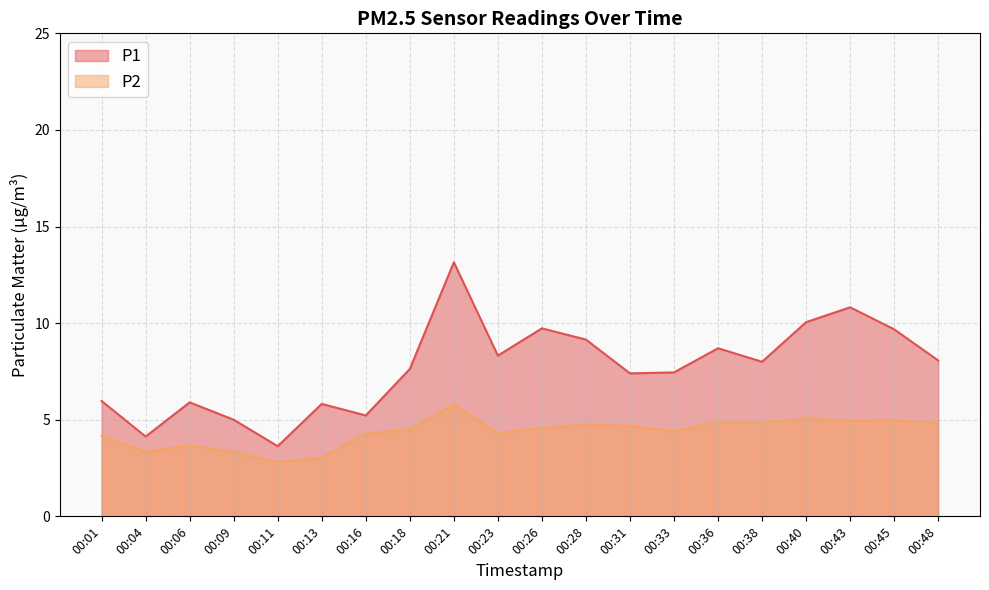

True or false: P2 and P1 intersect in this chart.

False